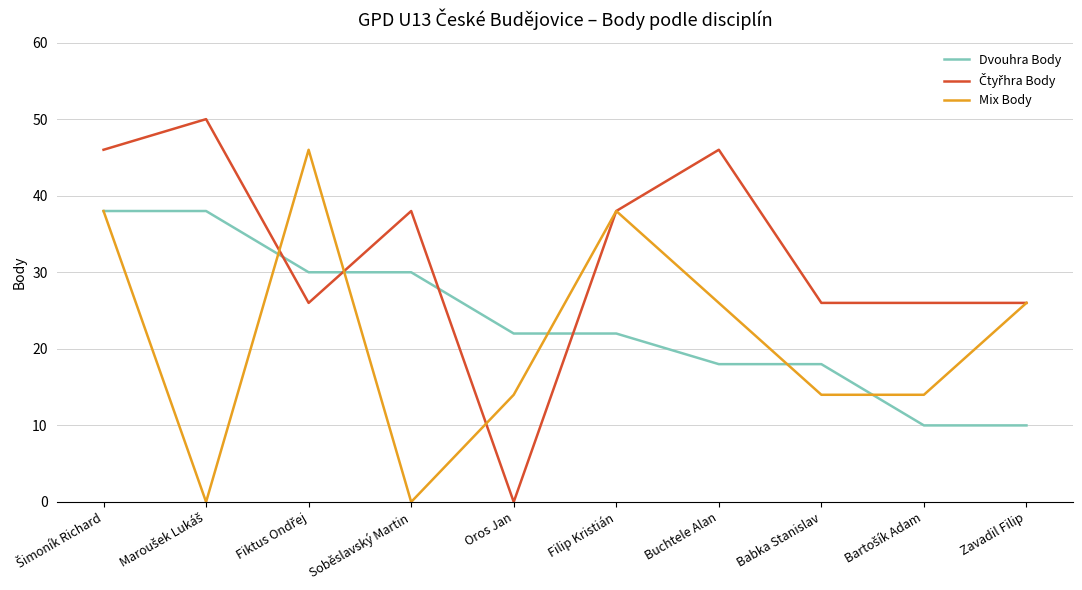

What is the total value across all series at Zavadil Filip?

62